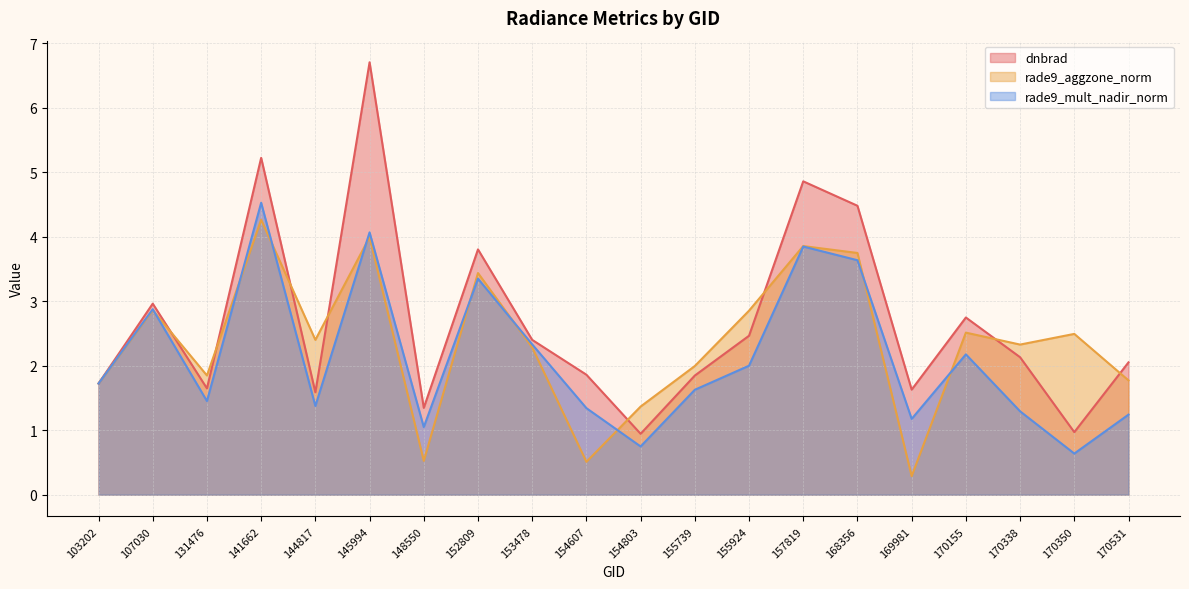

List the labels in order of rade9_aggzone_norm value, largest first.

141662, 145994, 157819, 168356, 152809, 107030, 155924, 170155, 170350, 144817, 170338, 153478, 155739, 131476, 170531, 103202, 154803, 148550, 154607, 169981